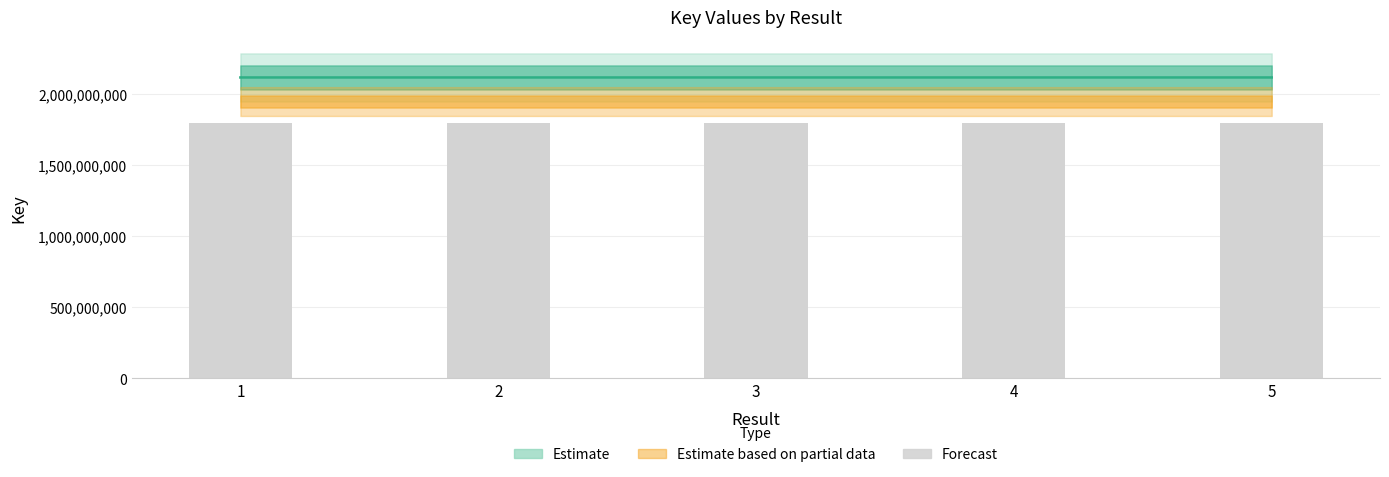

The chart shows a value of 552475864.5 at 2. True or false?

False